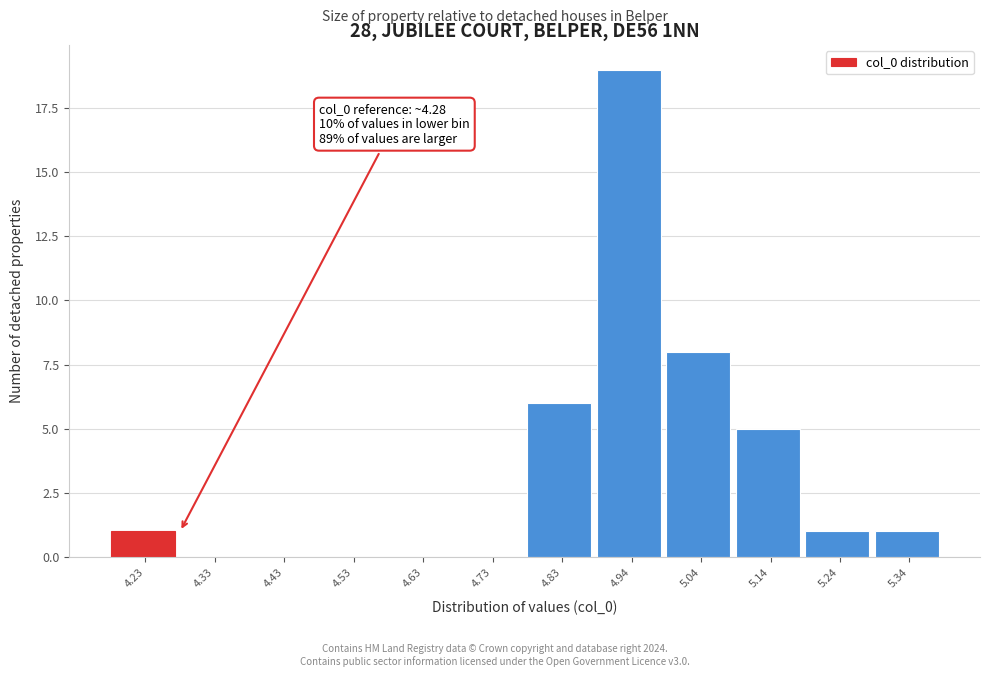

Reading left to right, list all the values displayed in this chart.

4.23=1	4.33=0	4.43=0	4.53=0	4.63=0	4.73=0	4.83=6	4.94=19	5.04=8	5.14=5	5.24=1	5.34=1